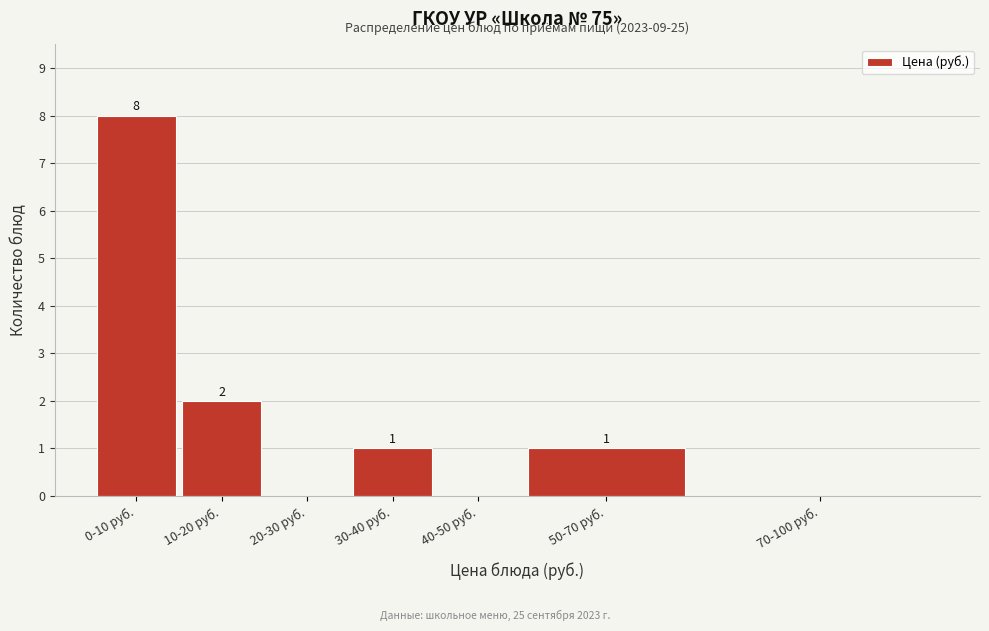

Reading right to left, transcribe all the data shown in this chart.

70-100 руб.=0	50-70 руб.=1	40-50 руб.=0	30-40 руб.=1	20-30 руб.=0	10-20 руб.=2	0-10 руб.=8